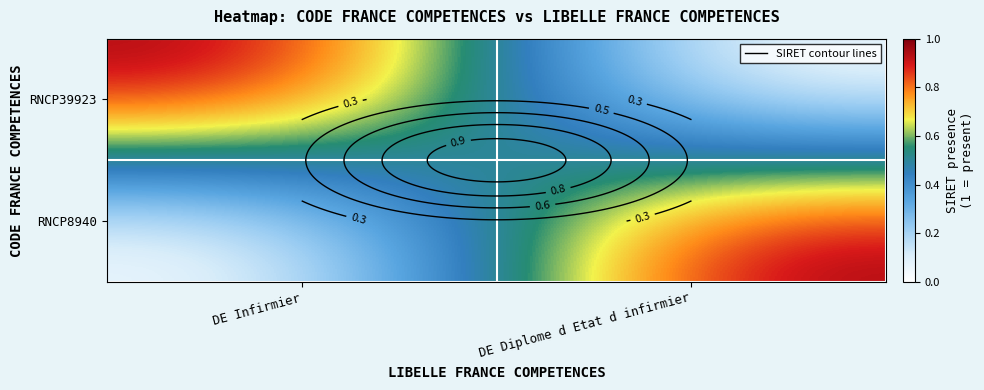

Rank the series by their maximum value, from highest to lowest.

RNCP39923, RNCP8940